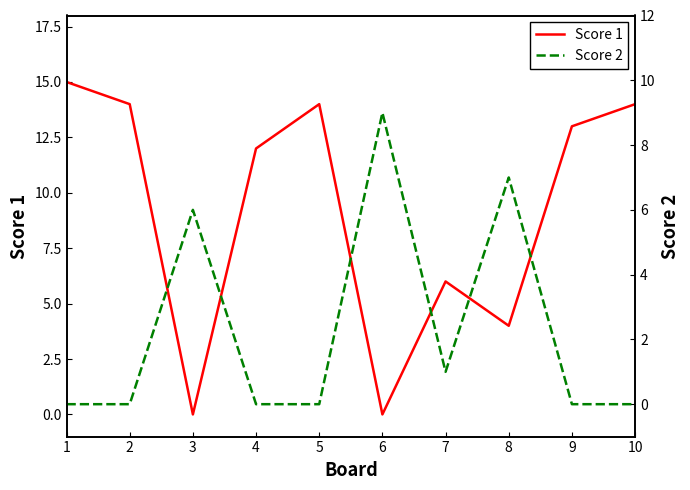

True or false: Score 2 and Score 1 intersect in this chart.

True